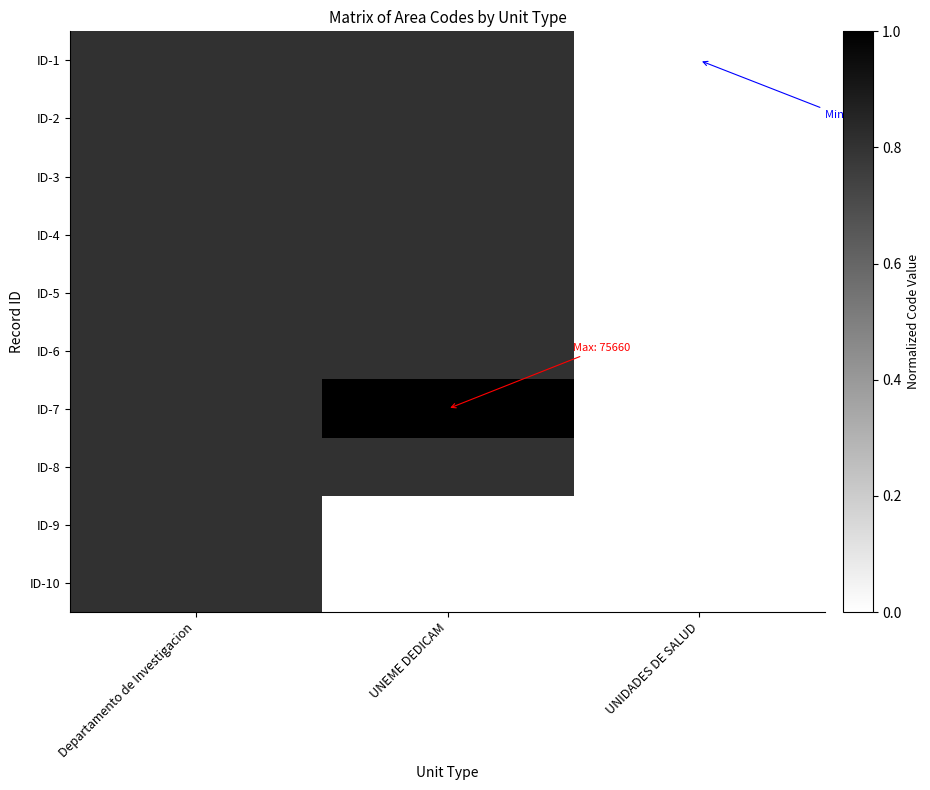

Rank the series at UNEME DEDICAM from highest to lowest value.

ID-7, ID-8, ID-6, ID-5, ID-4, ID-3, ID-2, ID-1, ID-9, ID-10